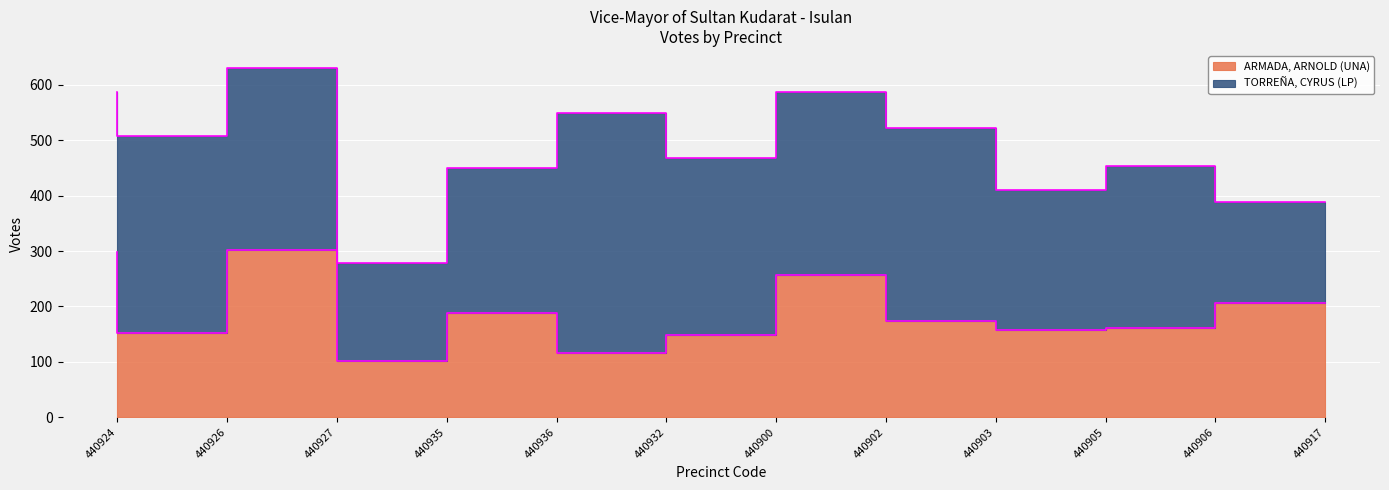

True or false: the data shows 162 at 440906.

True